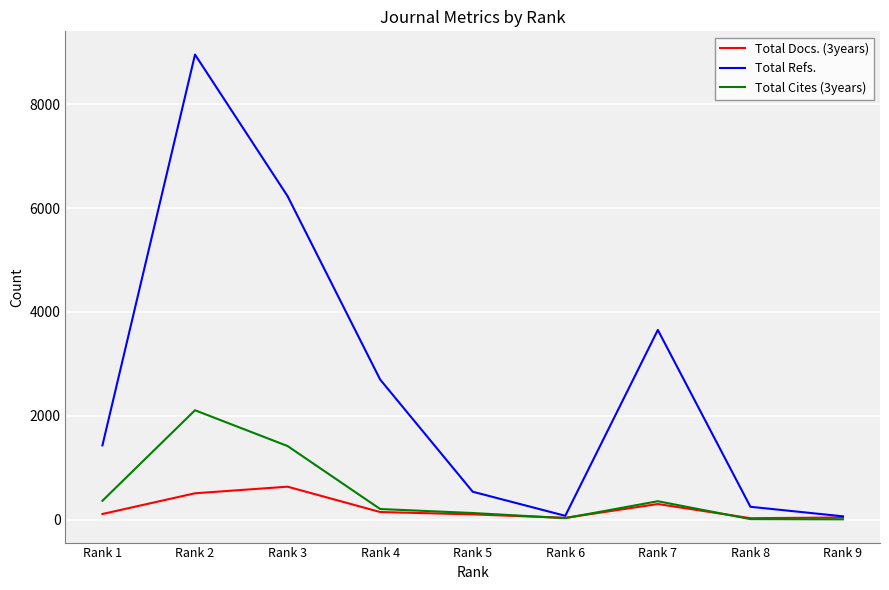

Which category has the highest value across all series?

Rank 2